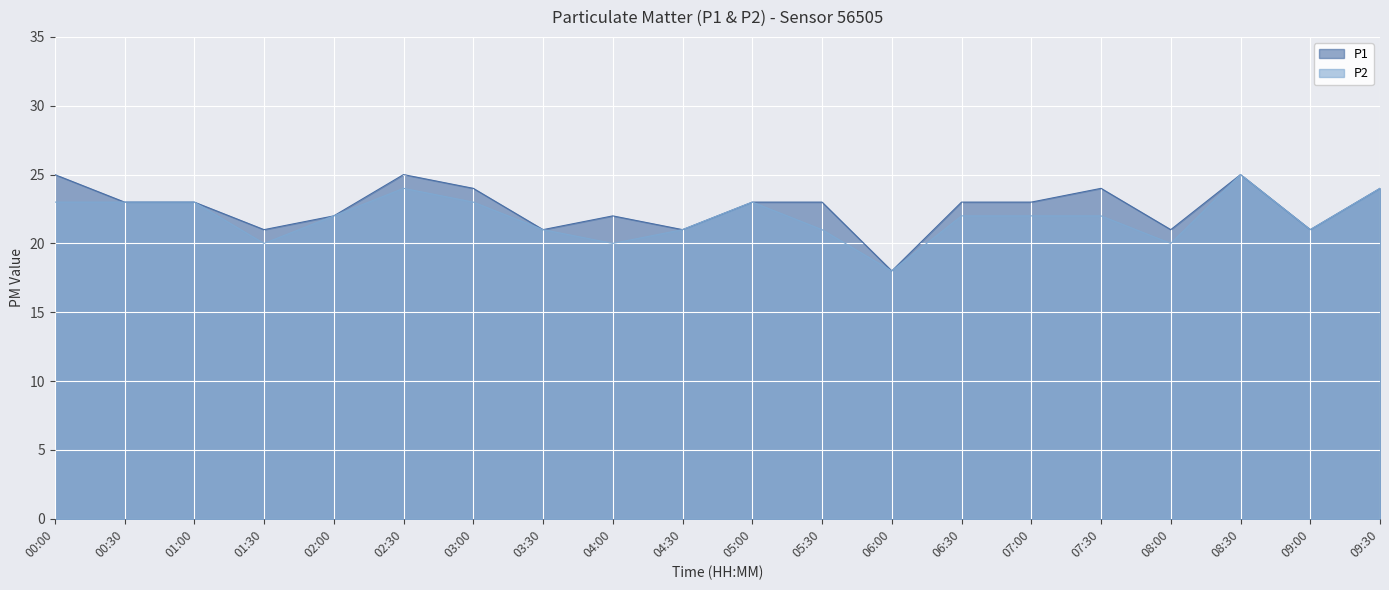

What is the difference between the second highest and second lowest values in the P2 series?

4